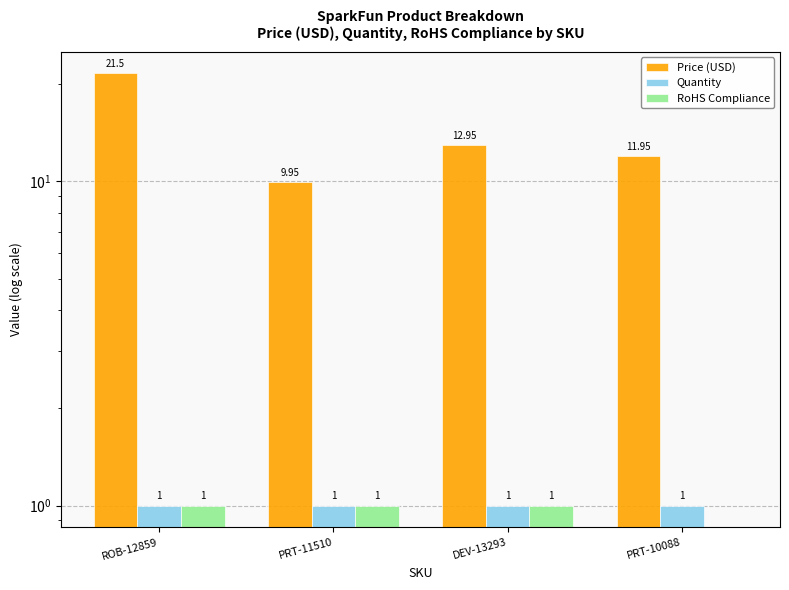

Rank the categories by RoHS Compliance value from highest to lowest.

ROB-12859, PRT-11510, DEV-13293, PRT-10088